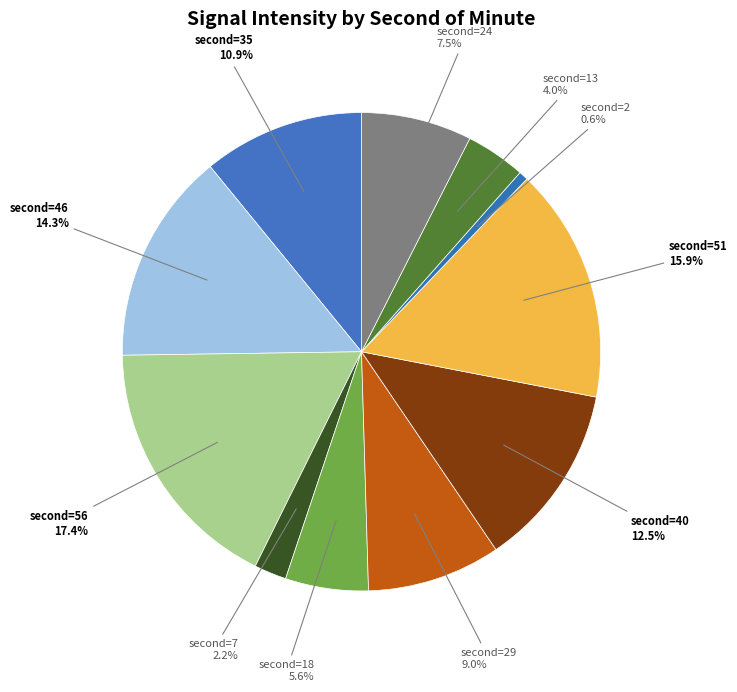

What is the smallest slice in the pie chart?

second=2